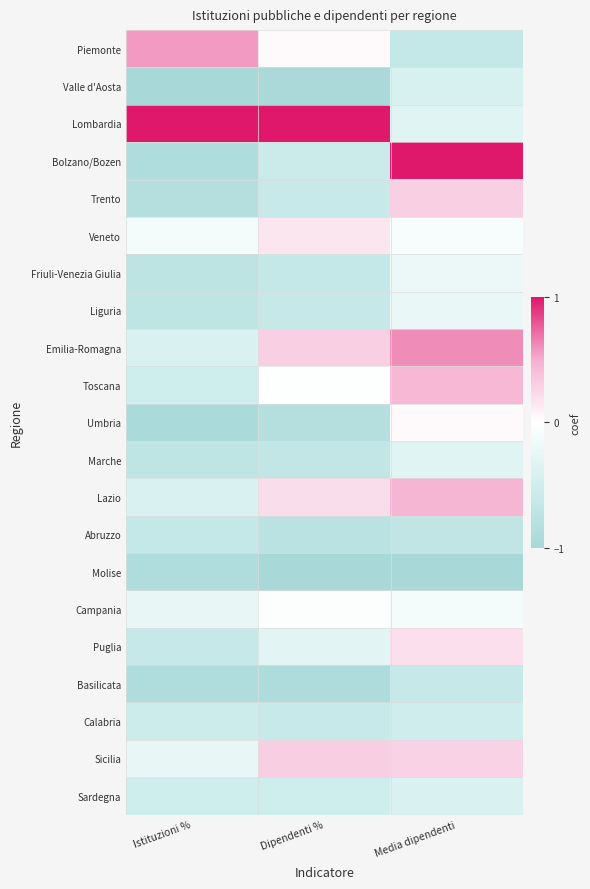

Rank the series by their maximum value, from highest to lowest.

Lombardia, Bolzano/Bozen, Emilia-Romagna, Piemonte, Lazio, Toscana, Sicilia, Trento, Puglia, Veneto, Umbria, Campania, Friuli-Venezia Giulia, Liguria, Marche, Sardegna, Valle d'Aosta, Calabria, Basilicata, Abruzzo, Molise